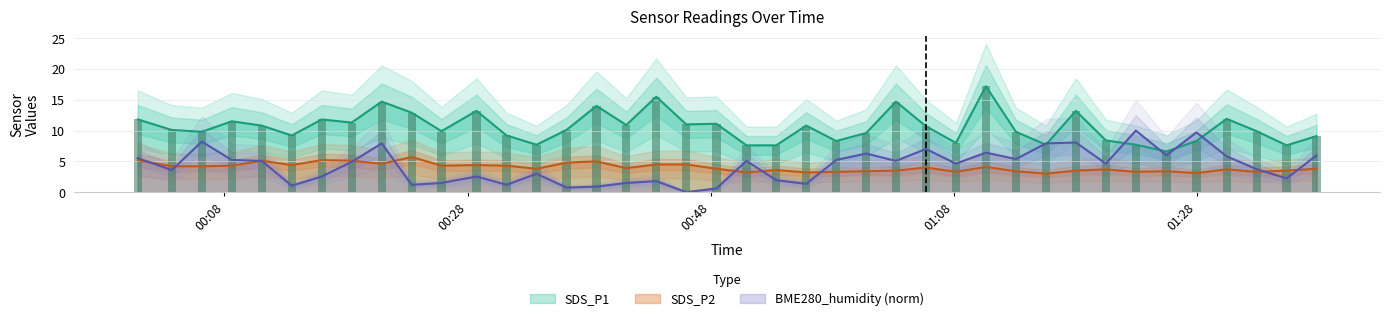

What is the highest value of the BME280_humidity (norm) series?

10.0